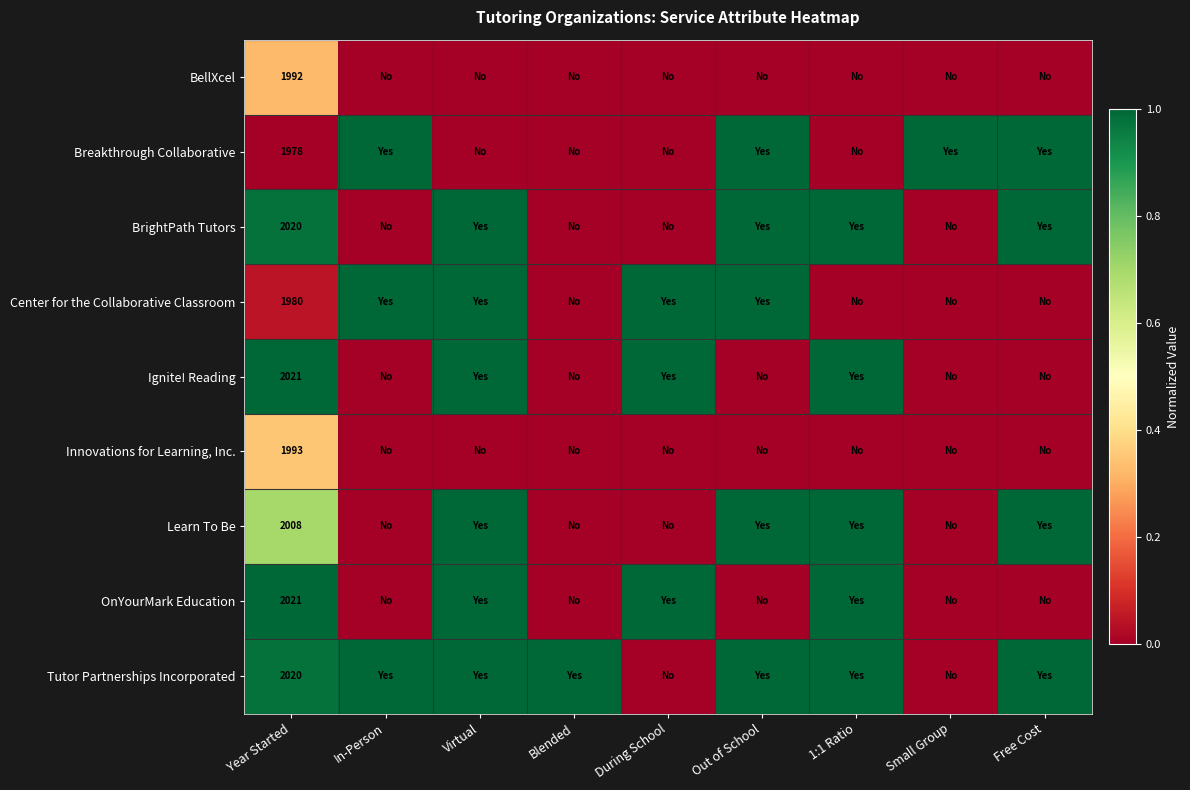

At how many categories does at least one series exceed 0?

9